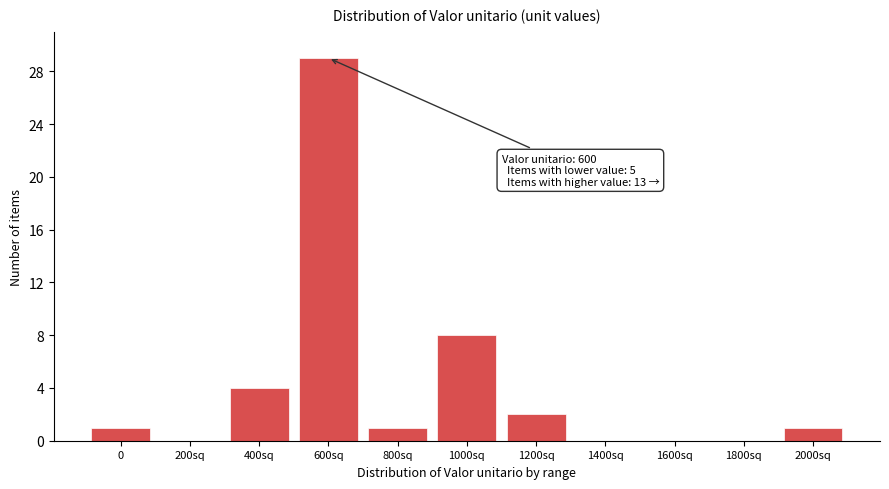

Reading right to left, transcribe all the data shown in this chart.

2000sq=1	1800sq=0	1600sq=0	1400sq=0	1200sq=2	1000sq=8	800sq=1	600sq=29	400sq=4	200sq=0	0=1